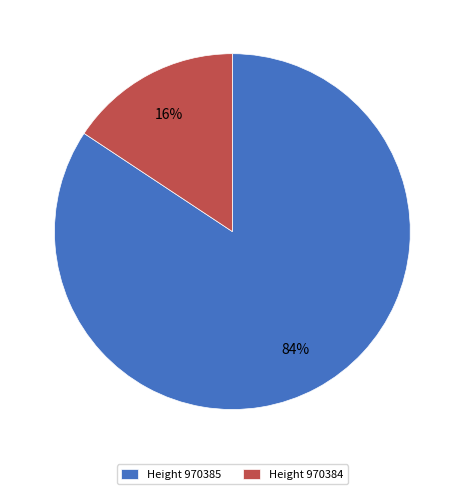

Do Height 970385 and Height 970384 together represent more than half of the pie?

Yes